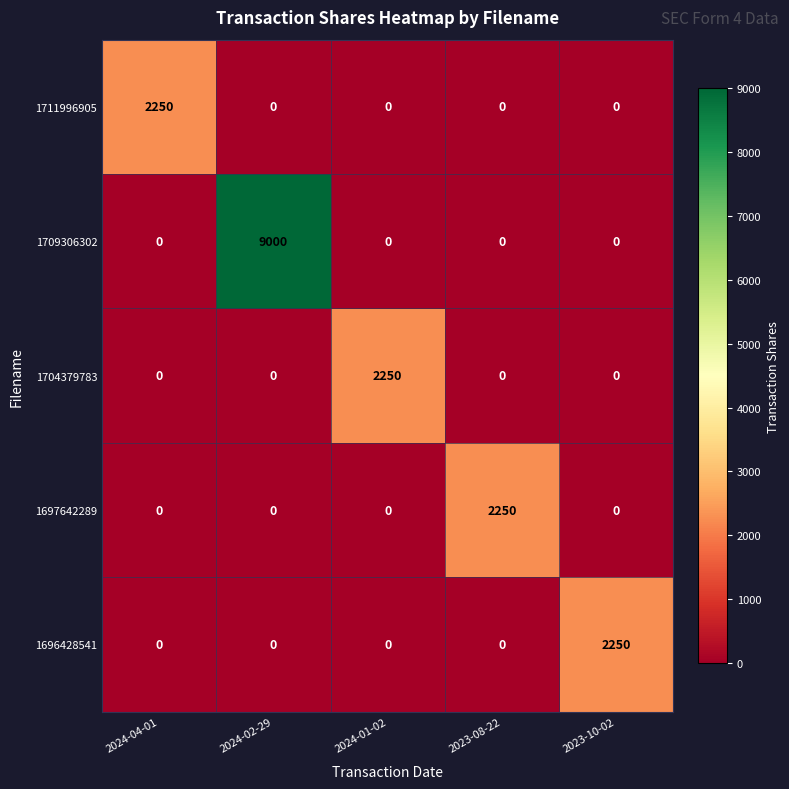

At how many categories does at least one series exceed 5653?

1